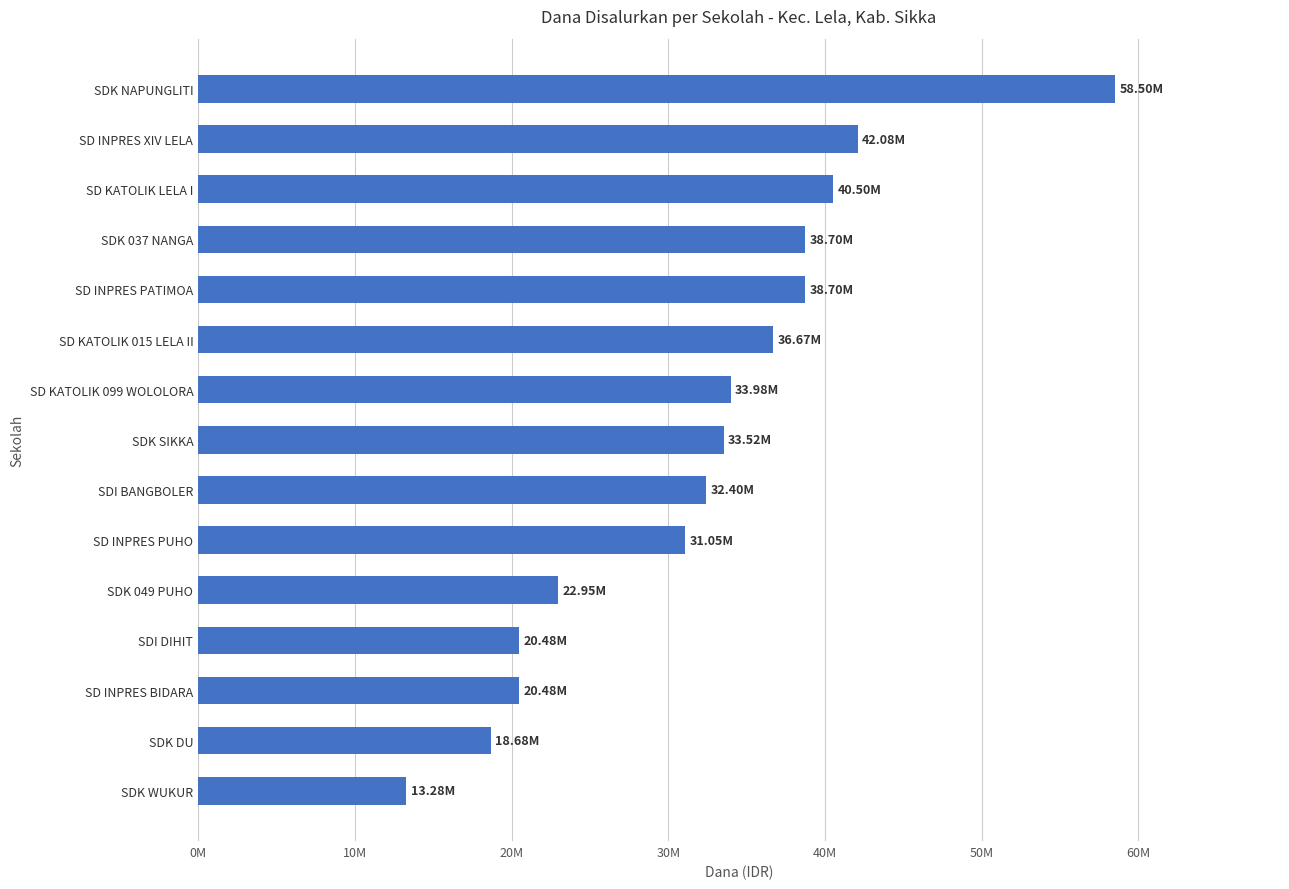

Are the bars horizontal?

Yes